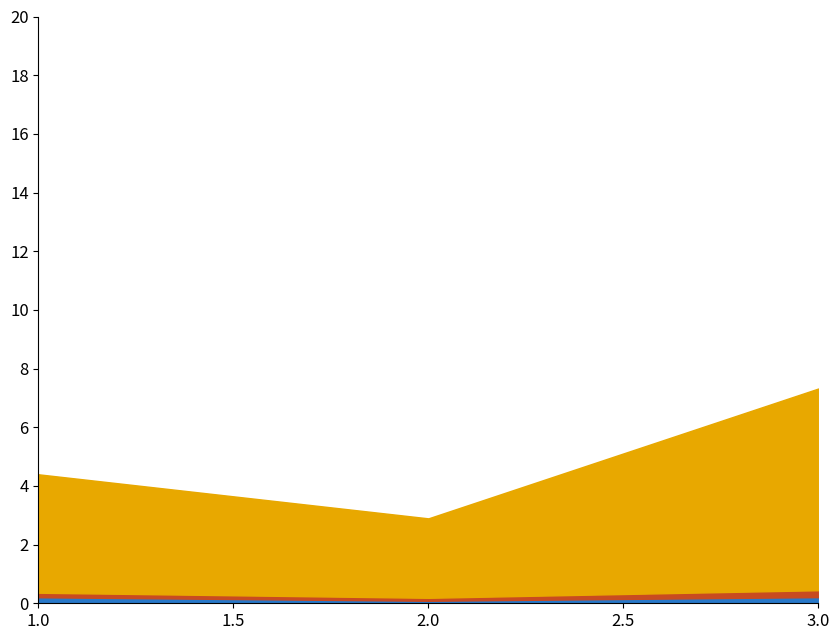

What is the average value of the Калорийность series?

4.9